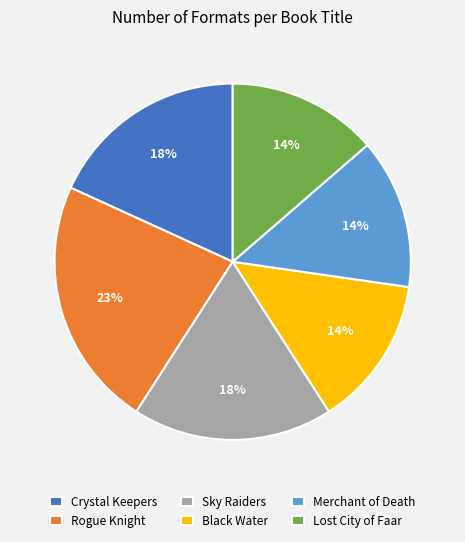

Is the sum of Lost City of Faar and Sky Raiders greater than half?

No